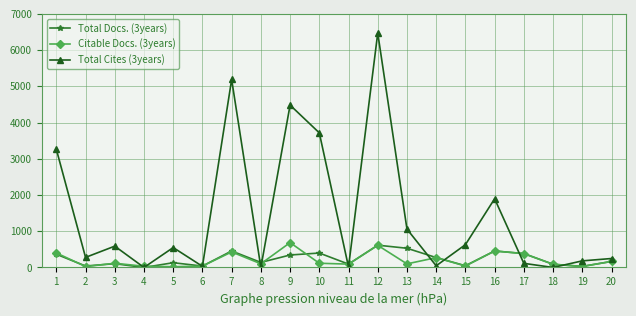

Where is the first local minimum for Total Docs. (3years)?

2